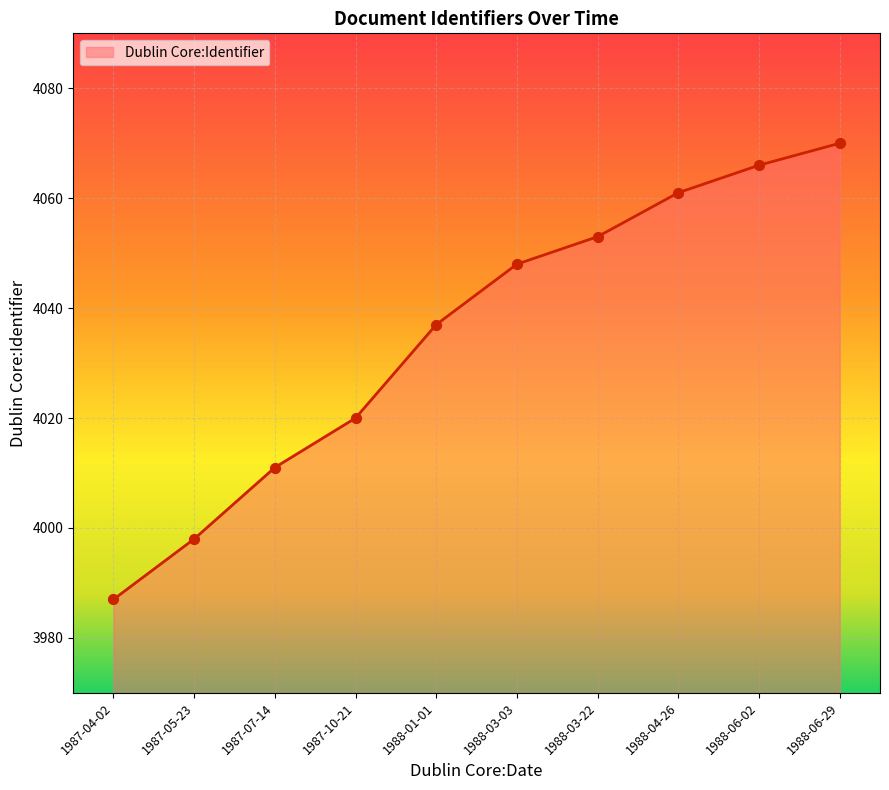

What is the change in value from 1987-04-02 to 1987-07-14?

+24